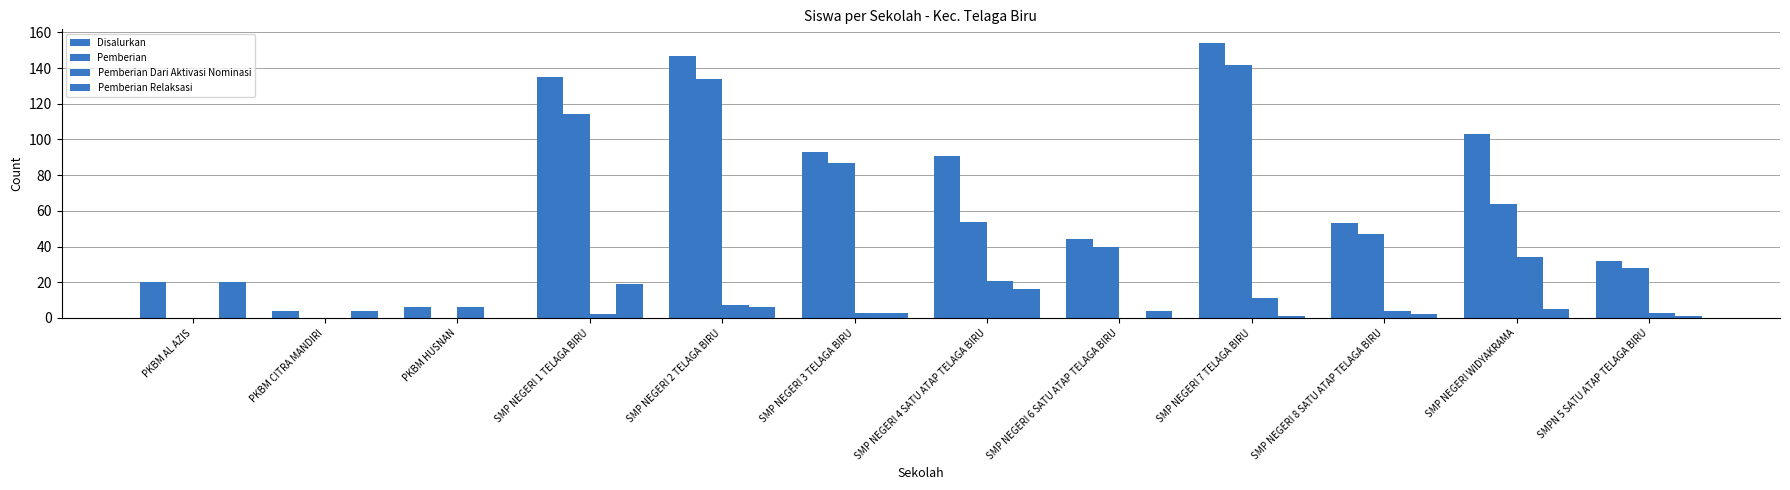

How many groups of bars are there?

12